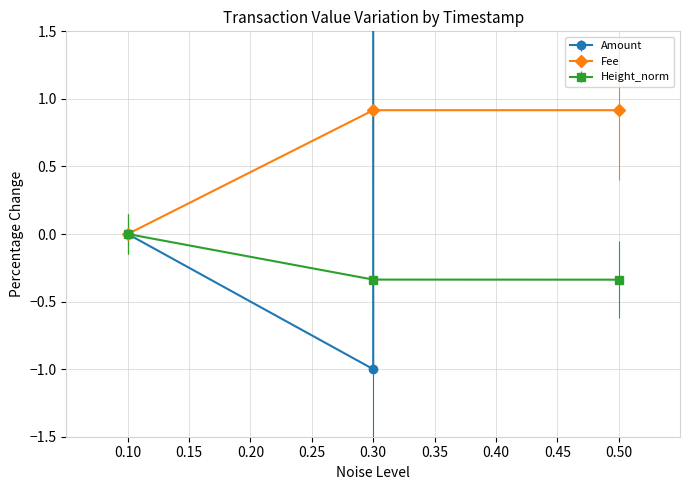

True or false: Fee has a value of 0.9 at 0.30.

True